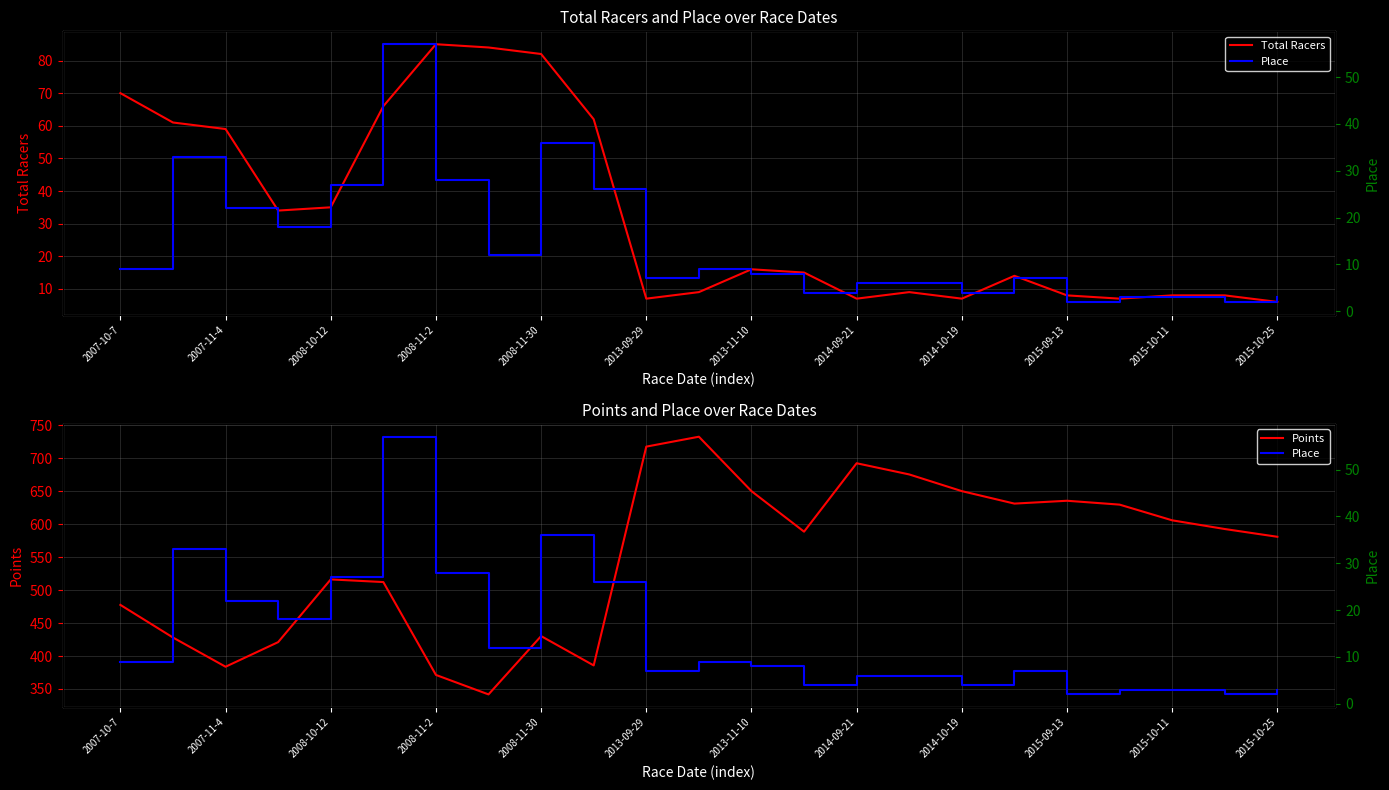

True or false: Total Racers and Points cross at least once.

False